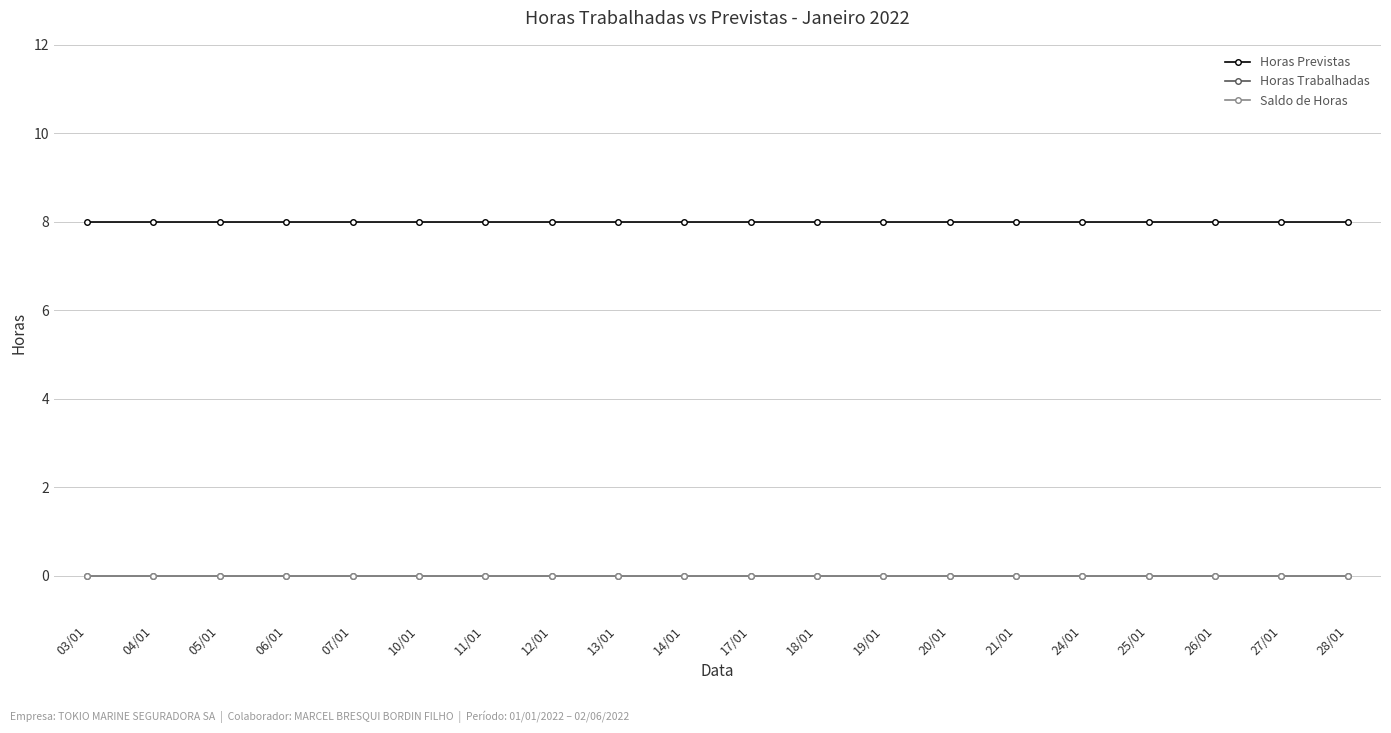

Does the chart have visible grid lines?

Yes